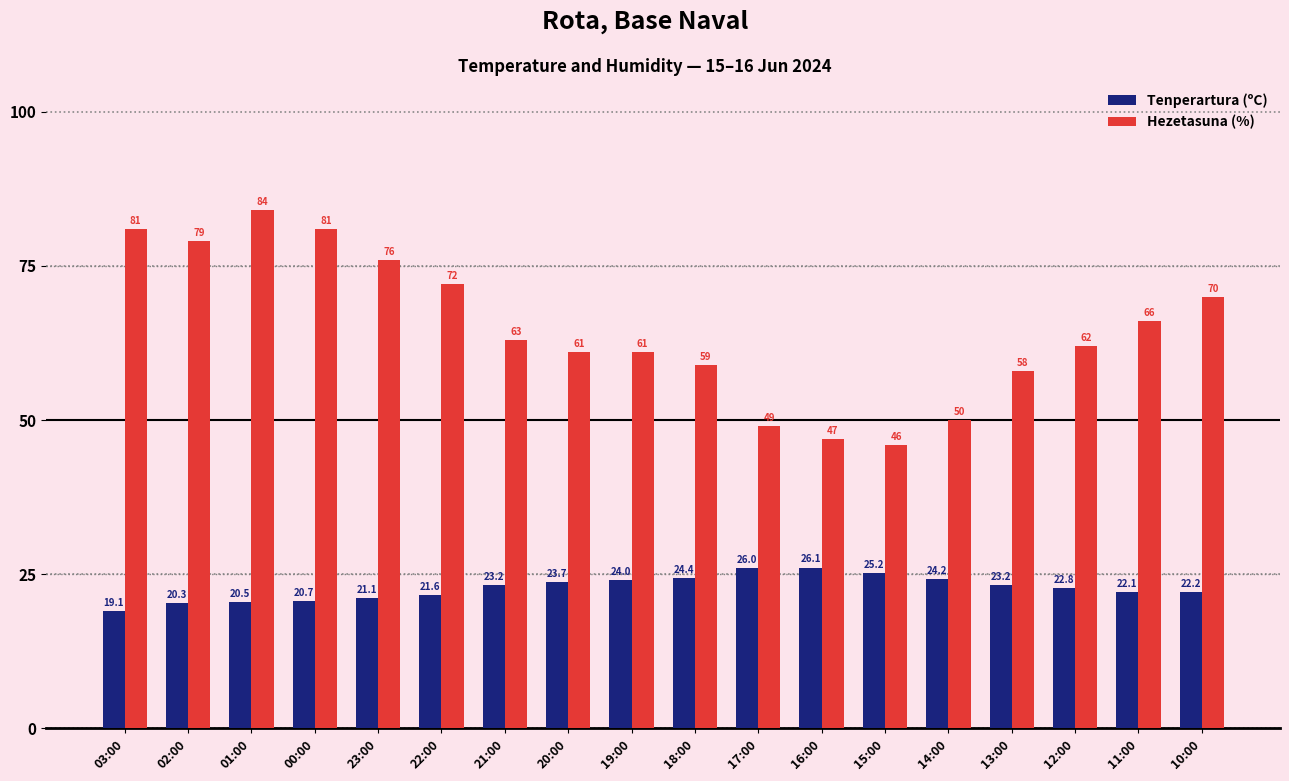

Read the Hezetasuna (%) value at 17:00.

49.0